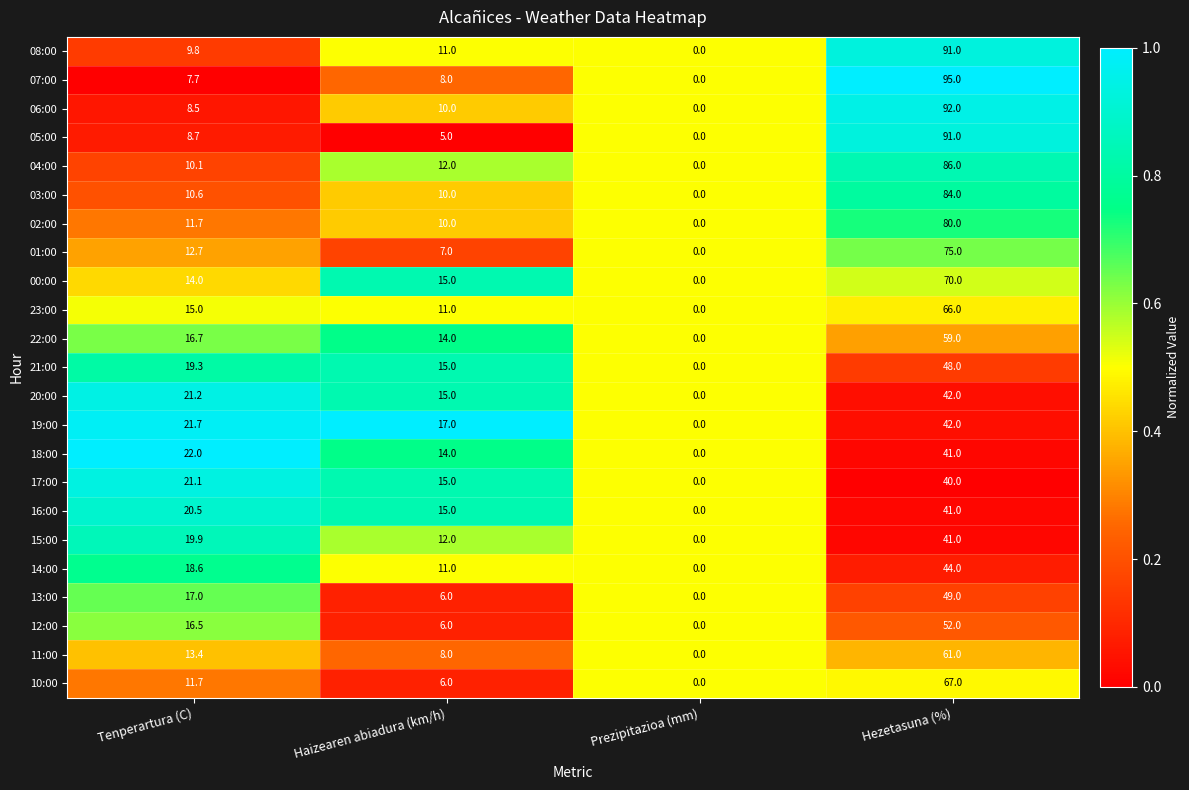

True or false: 12:00 has a value of 52.0 at Hezetasuna (%).

True